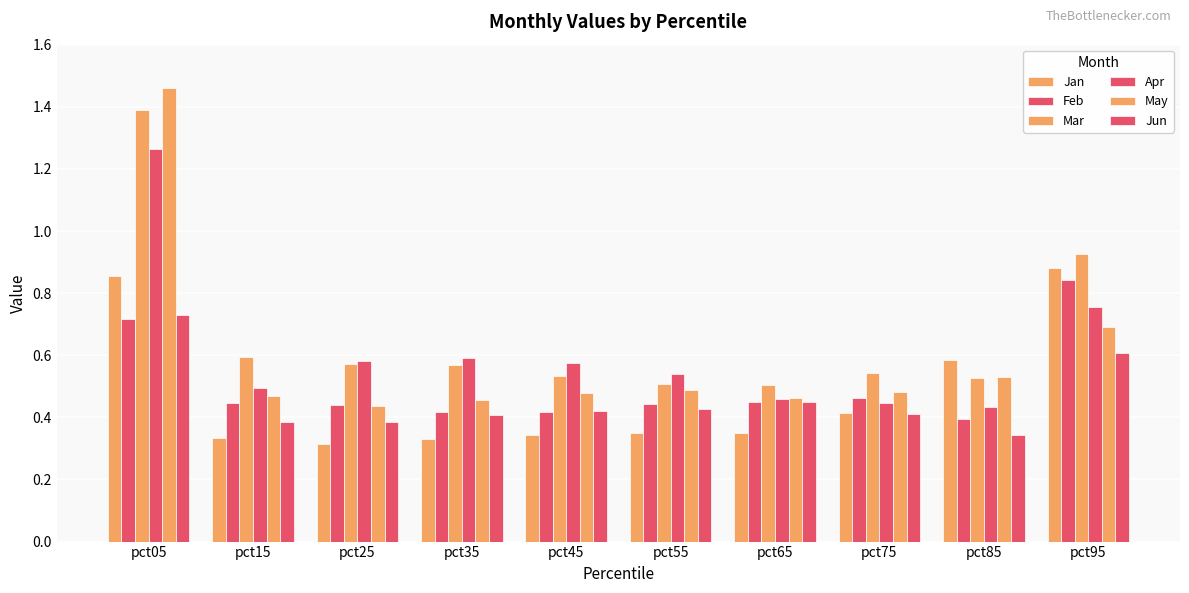

How many bars are there in each group?

6